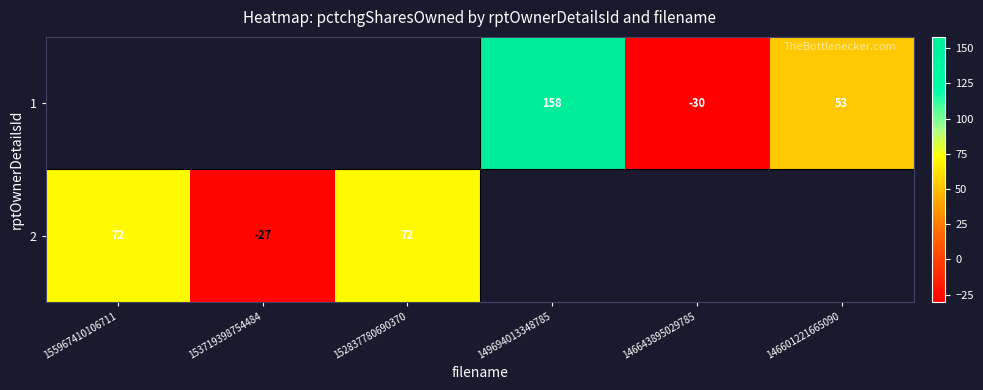

The value of 2 at 152837780690370 is 72. True or false?

True